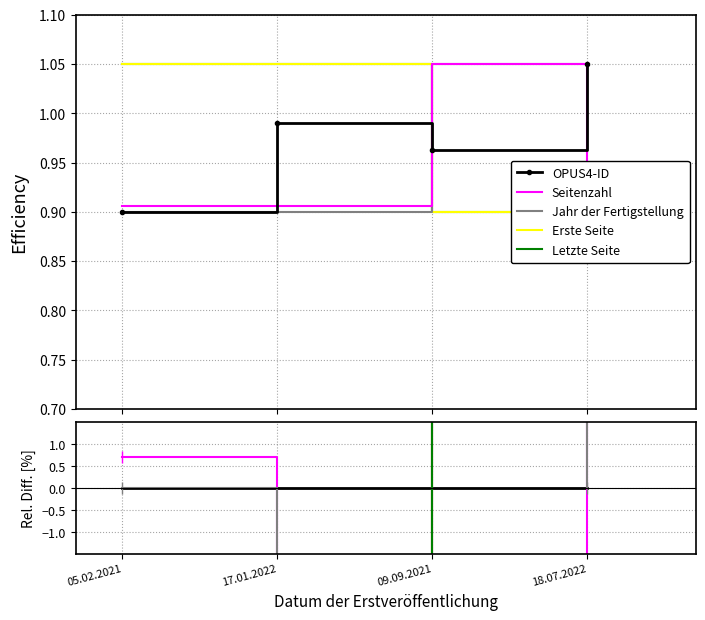

Does the chart have visible grid lines?

Yes